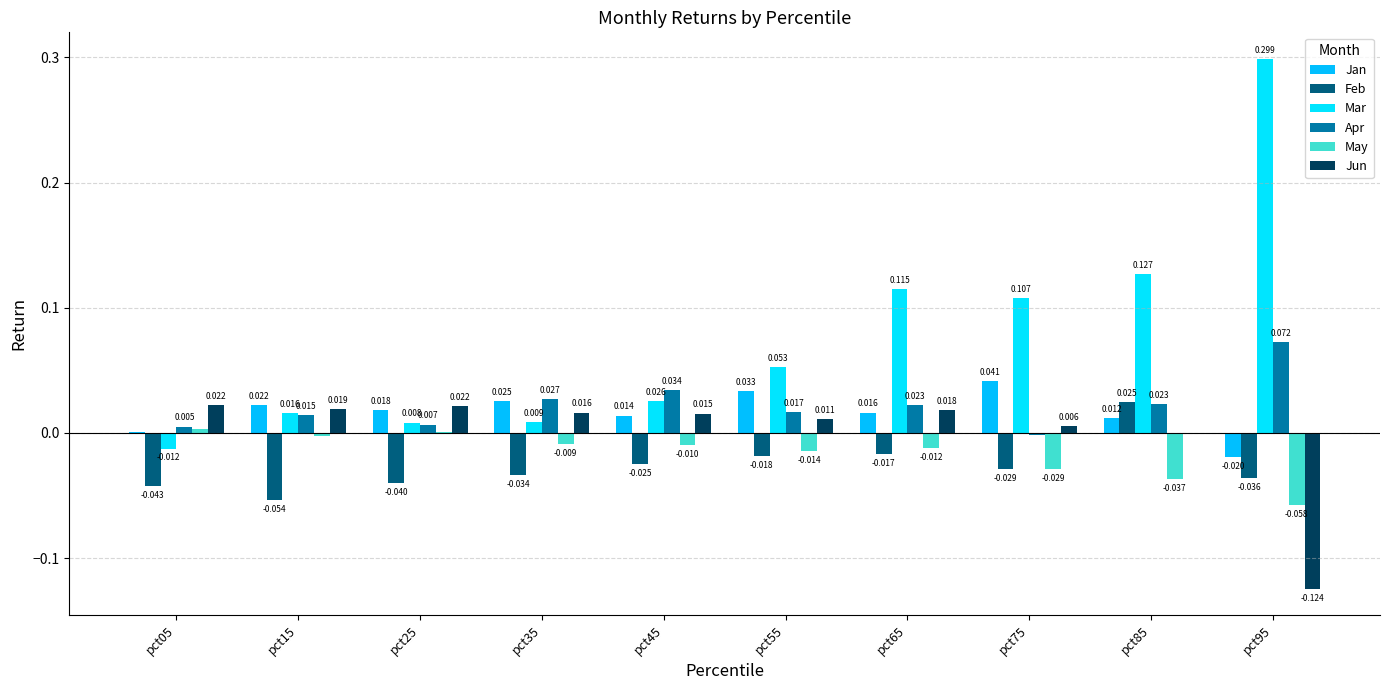

Is it true that May equals -0.0 at pct75?

True